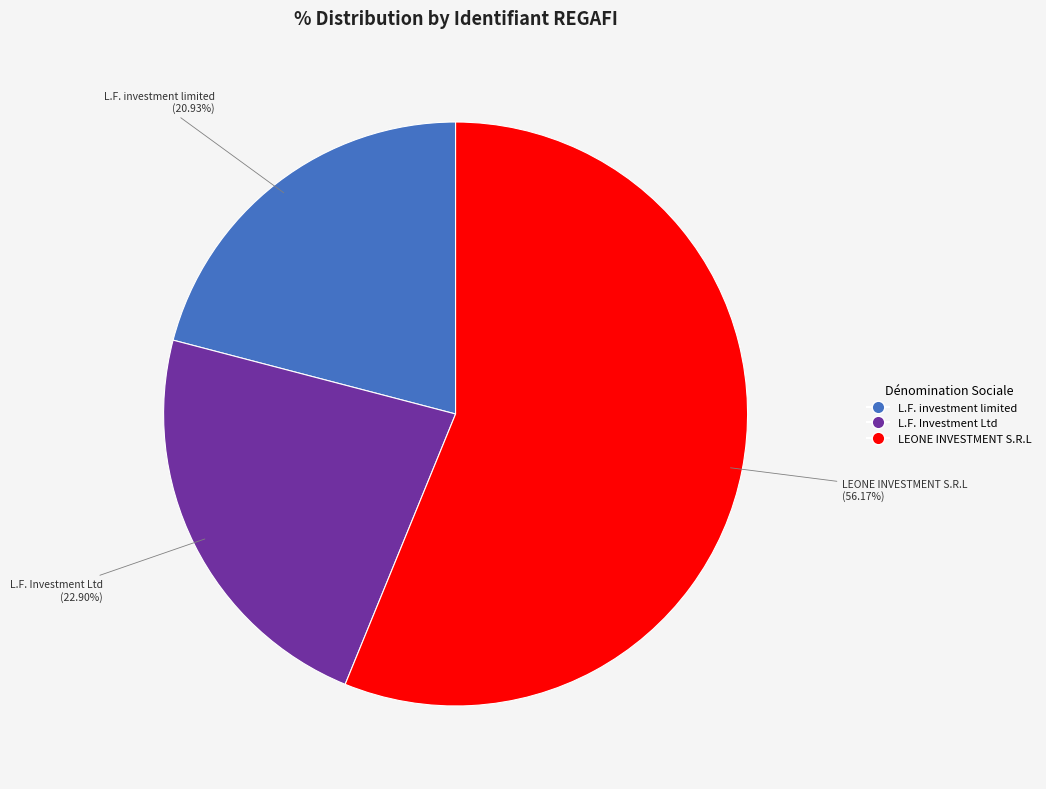

Which has a higher value, L.F. Investment Ltd or L.F. investment limited?

L.F. Investment Ltd